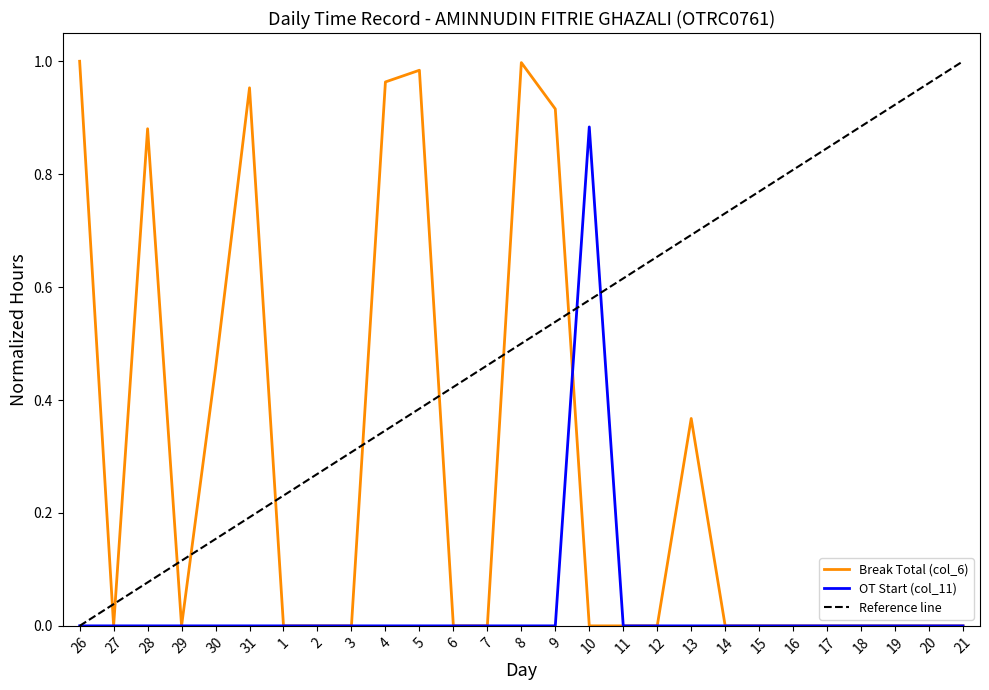

True or false: OT Start (col_11) has more than 0 interior local peaks.

True